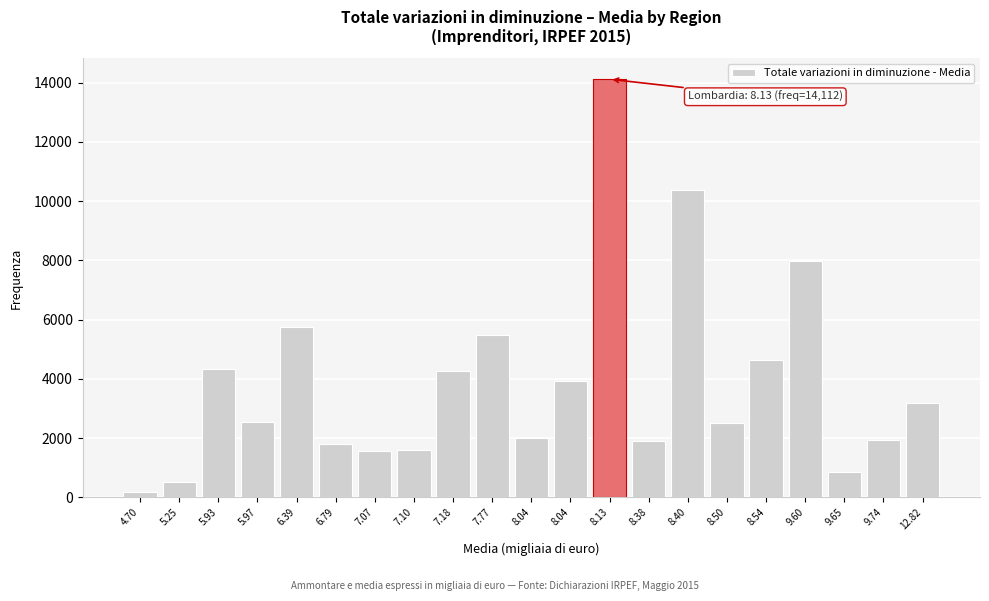

How many categories are shown in the chart?

21